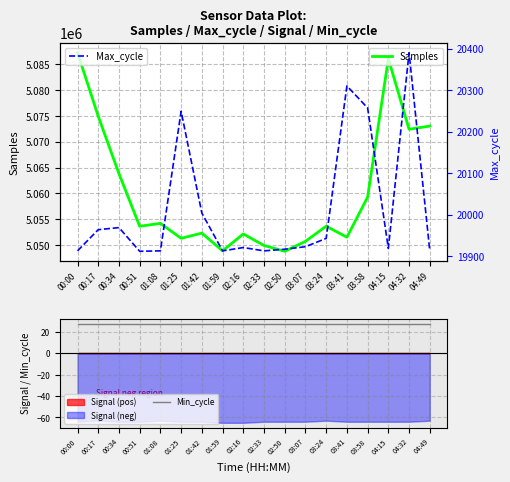

True or false: Samples and Max_cycle cross at least once.

False